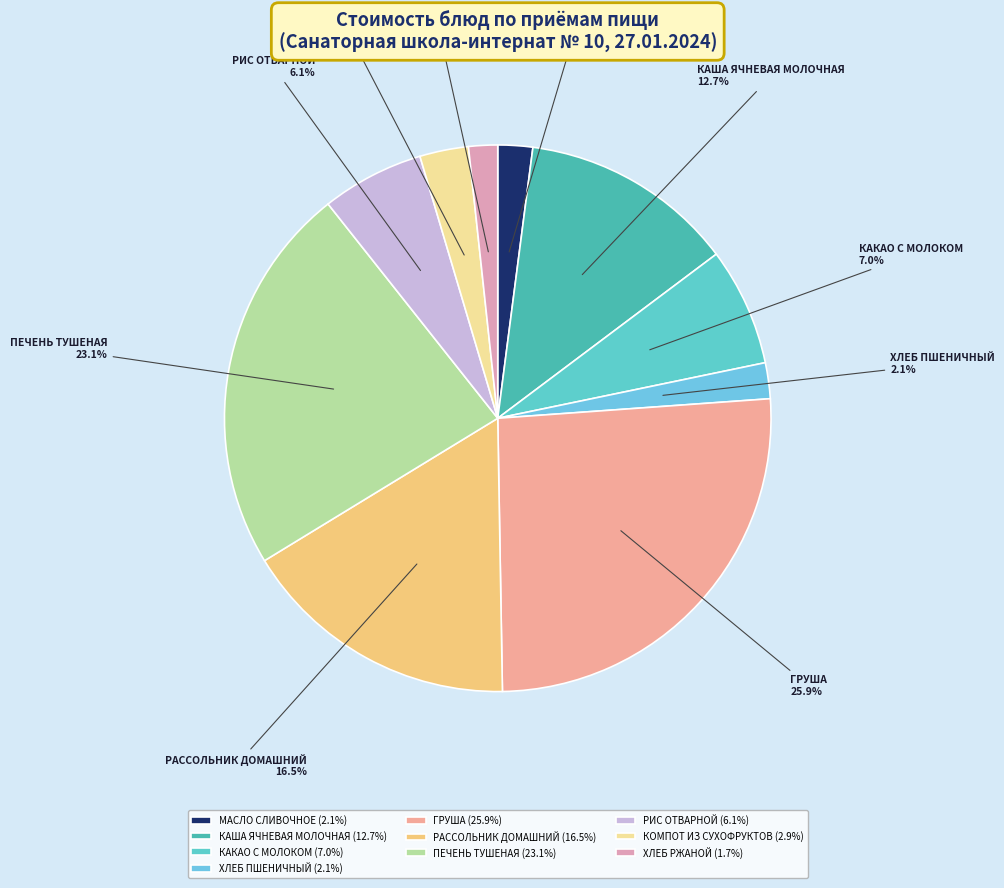

Is there any slice that represents more than half of the pie?

No